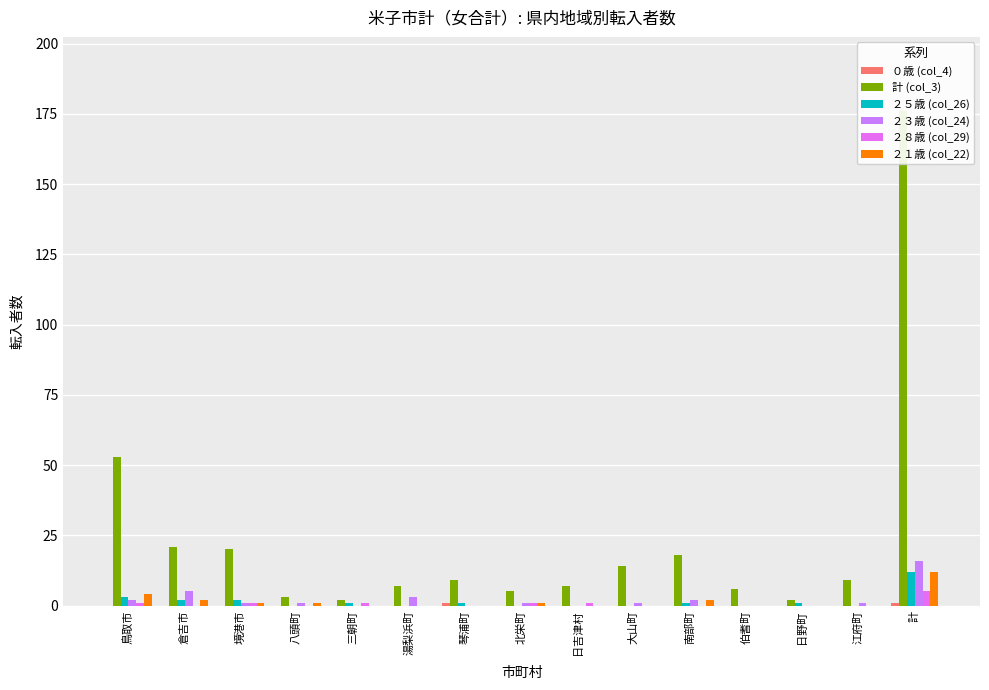

At which label does ２３歳 (col_24) first exceed 1?

鳥取市